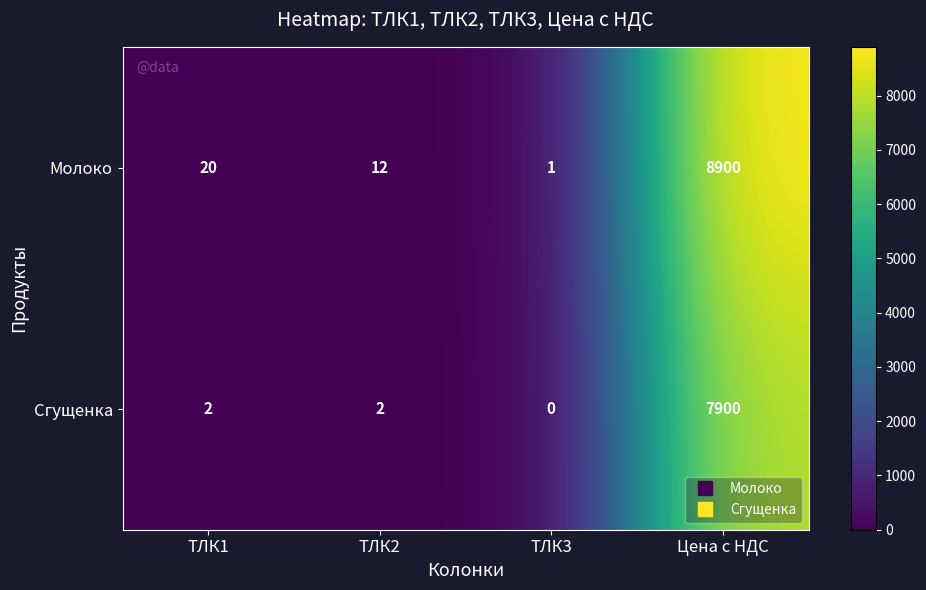

What is the sum of the Молоко values at ТЛК3 and ТЛК2?

13